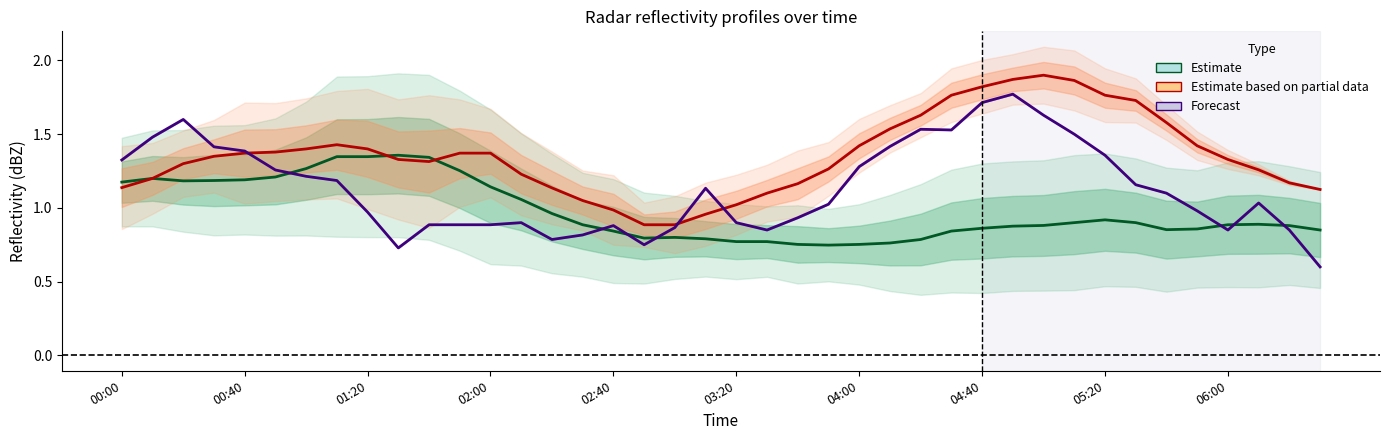

True or false: Estimate based on partial data has more than 0 interior local peaks.

True